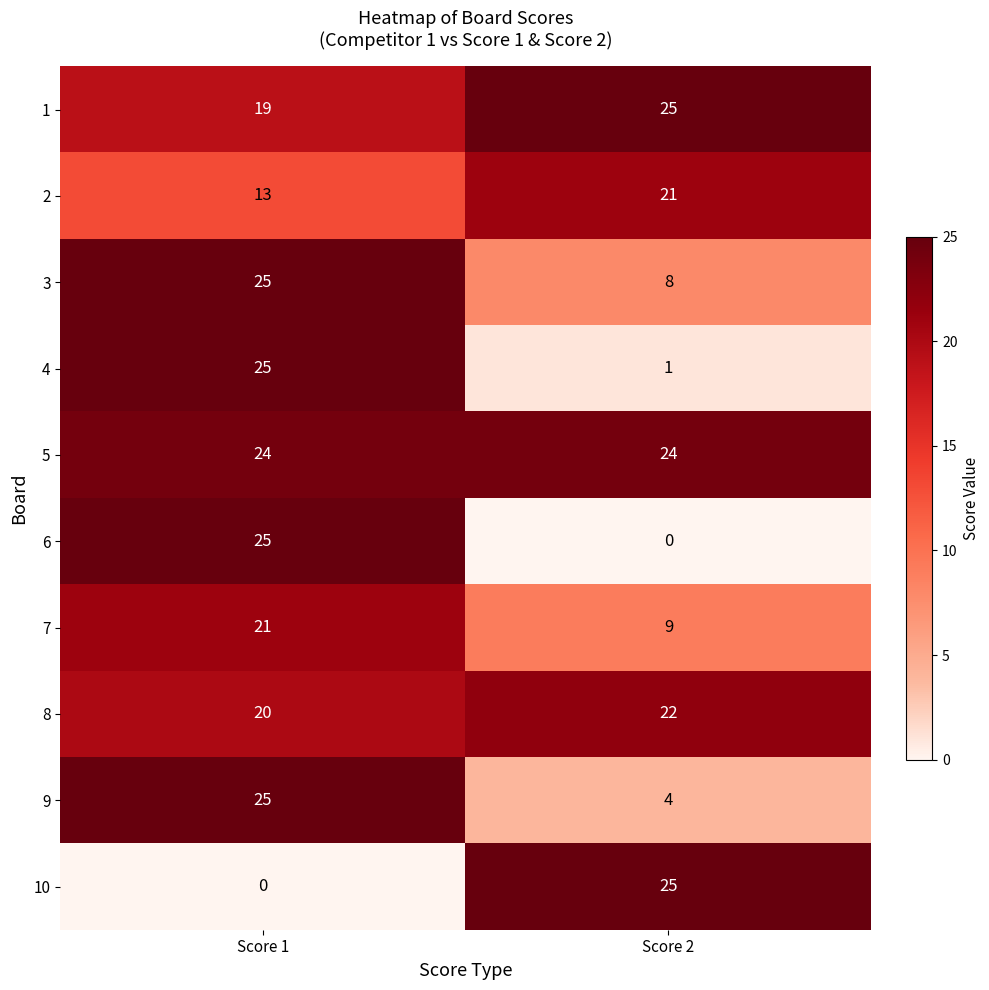

Reading left to right, extract all data points from this chart.

1: 19	25
2: 13	21
3: 25	8
4: 25	1
5: 24	24
6: 25	0
7: 21	9
8: 20	22
9: 25	4
10: 0	25